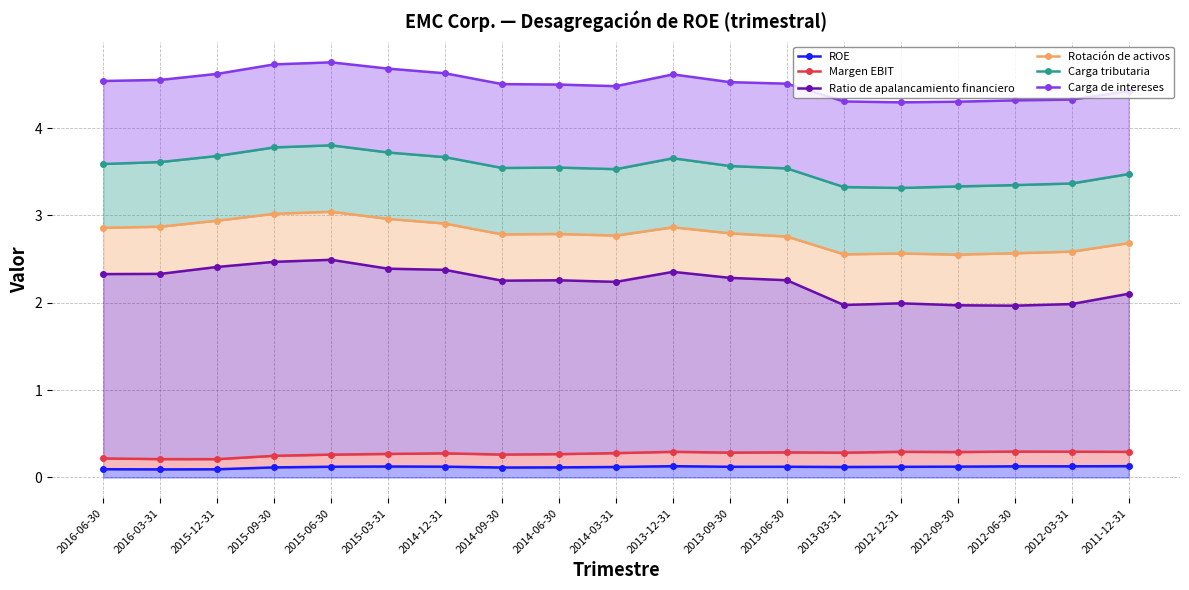

At which category does Rotación de activos reach its first local valley?

2014-09-30